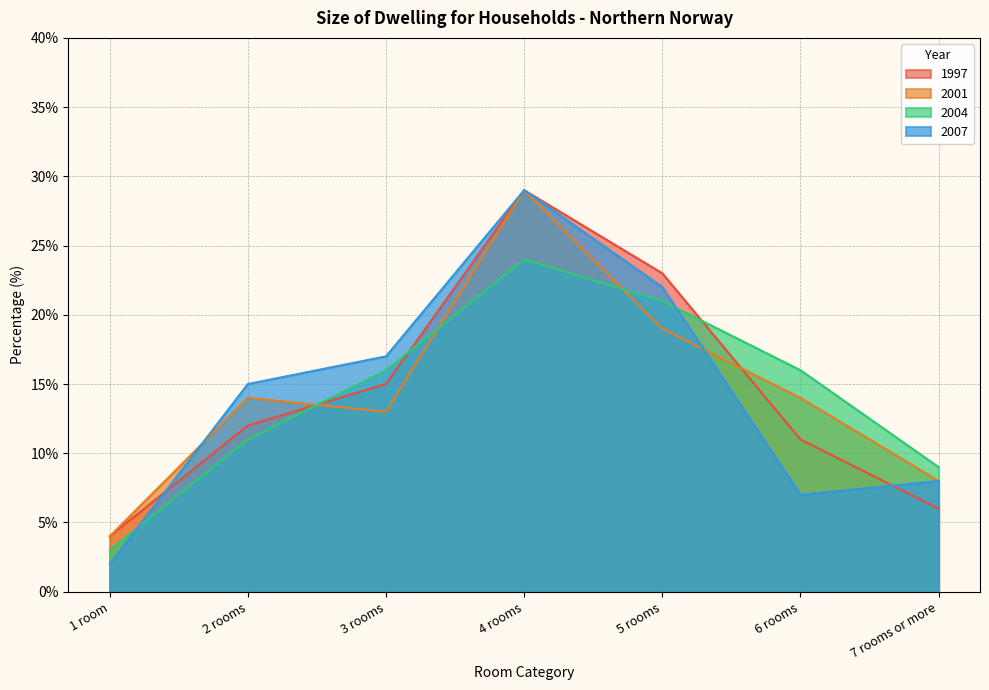

Read the 2007 value at 1 room.

2